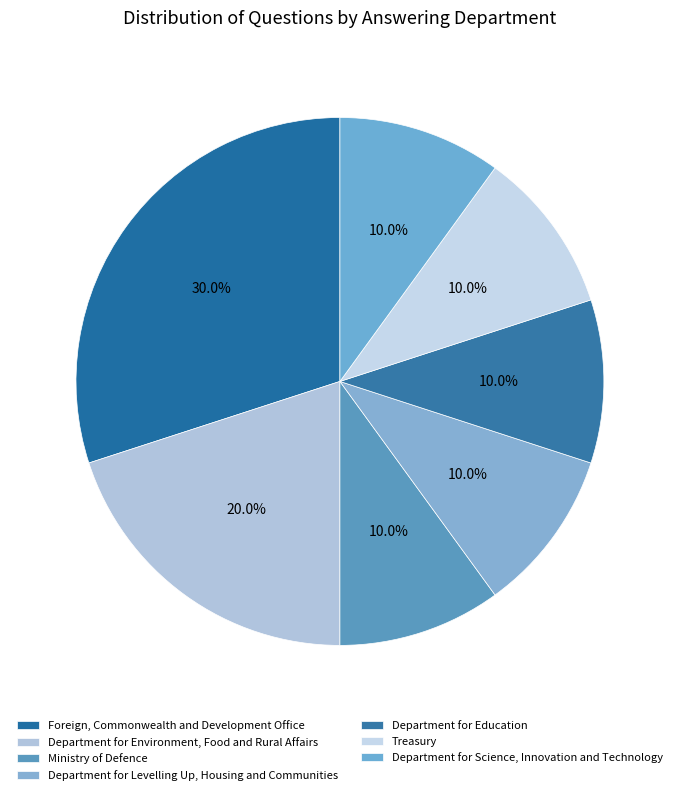

Combined, do Department for Environment, Food and Rural Affairs and Foreign, Commonwealth and Development Office account for over 50%?

No